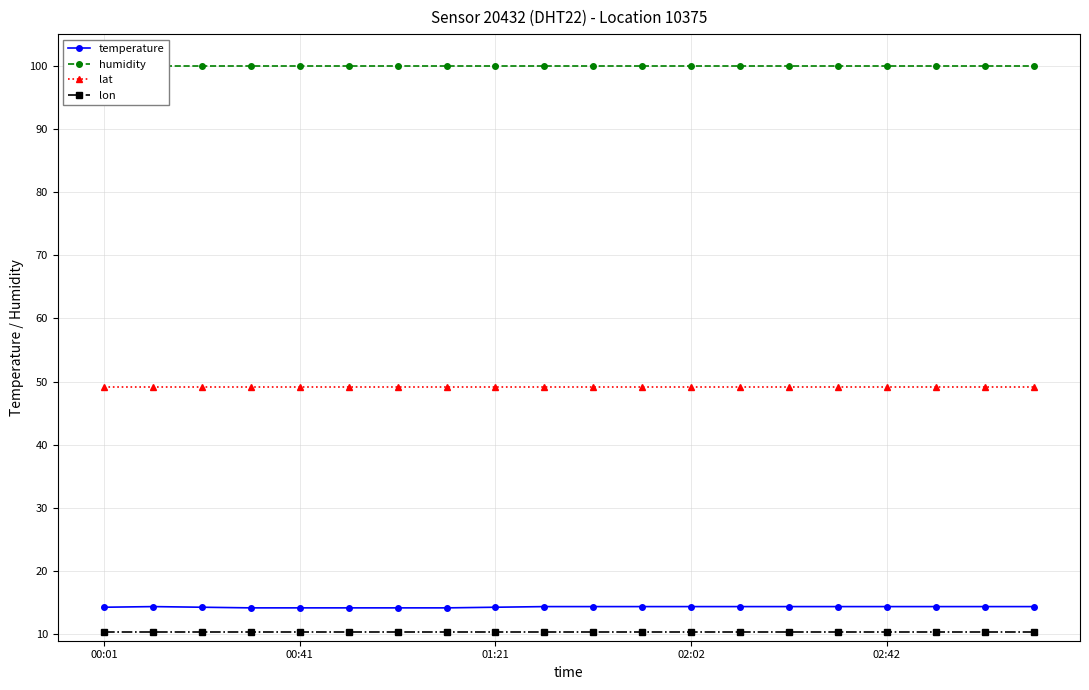

Between 9 and 10, which series saw the biggest shift?

temperature